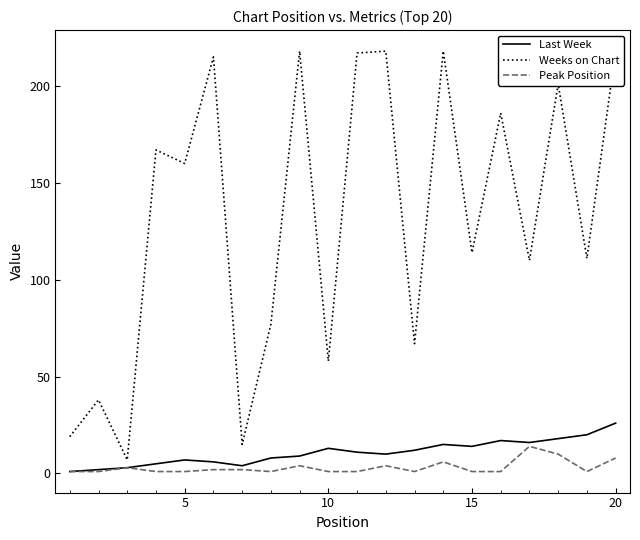

Which category has the highest value in the Last Week series?

20